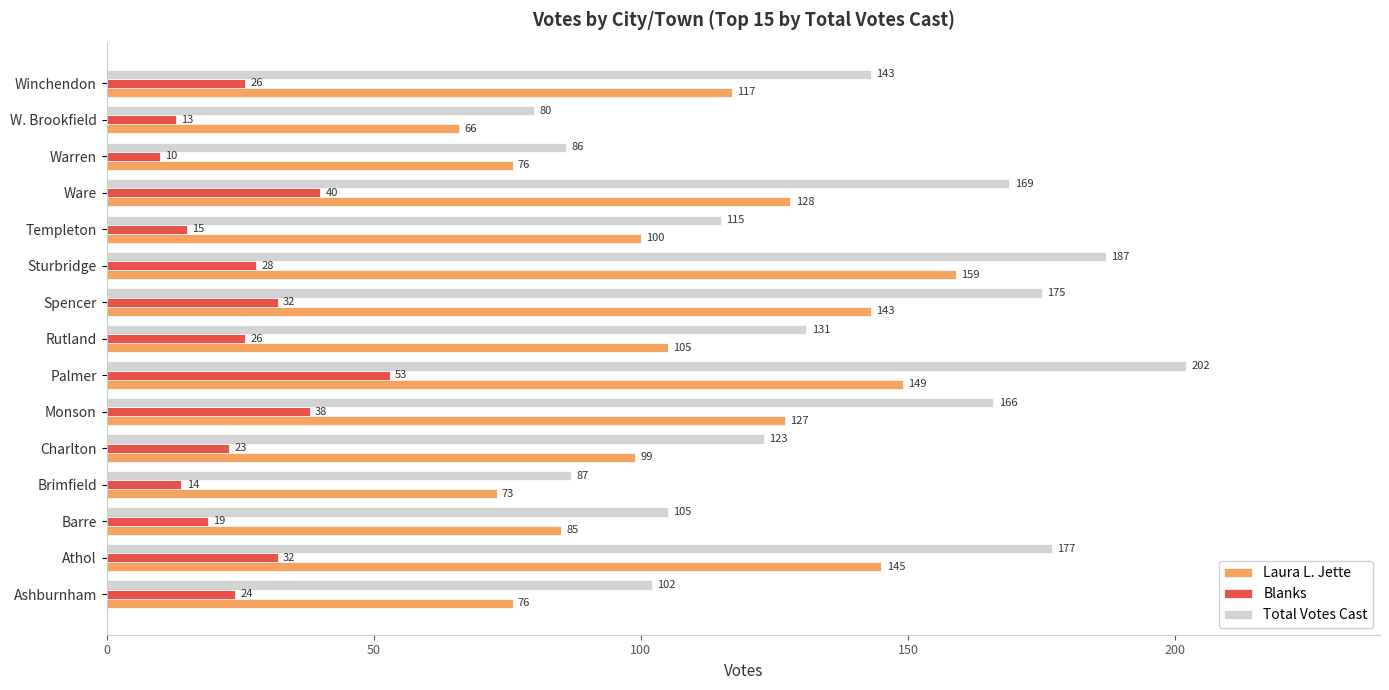

The value of Blanks at Athol is 57. True or false?

False